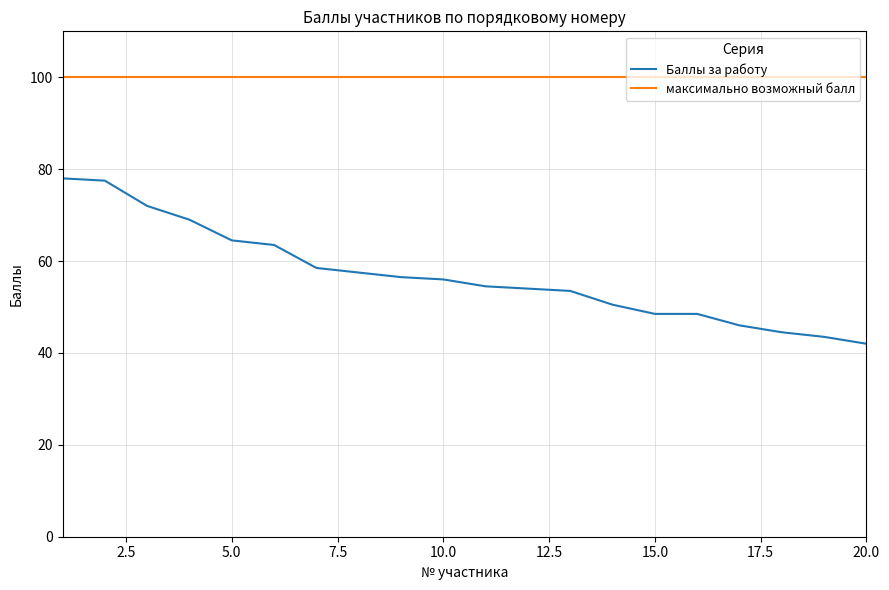

Reading left to right, what are all the values shown in this chart?

Баллы за работу: 78.0	77.5	72.0	69.0	64.5	63.5	58.5	57.5	56.5	56.0	54.5	54.0	53.5	50.5	48.5	48.5	46.0	44.5	43.5	42.0
максимально возможный балл: 100.0	100.0	100.0	100.0	100.0	100.0	100.0	100.0	100.0	100.0	100.0	100.0	100.0	100.0	100.0	100.0	100.0	100.0	100.0	100.0